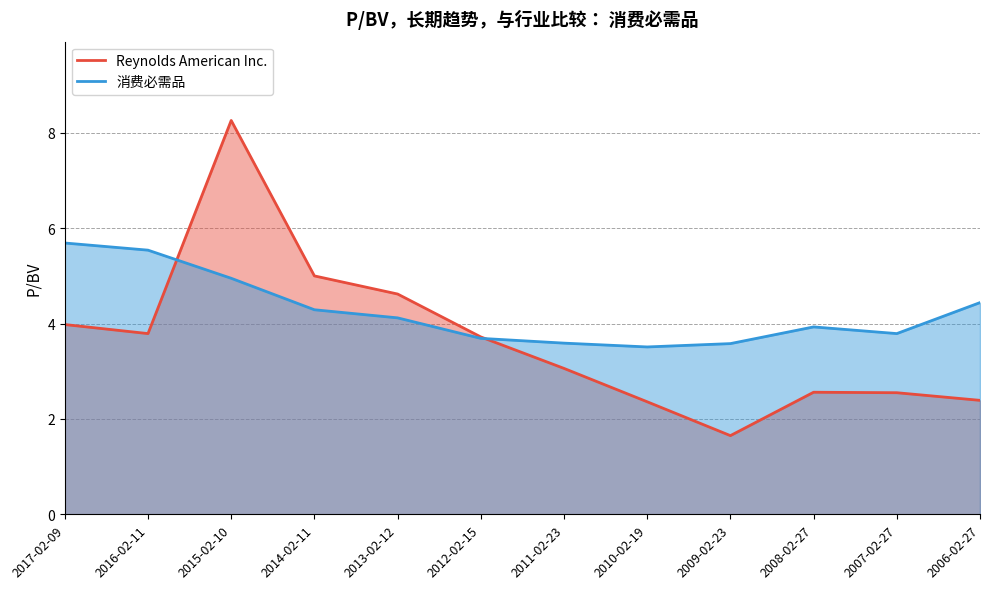

What is the spread (max minus min) of values at 2007-02-27?

1.2